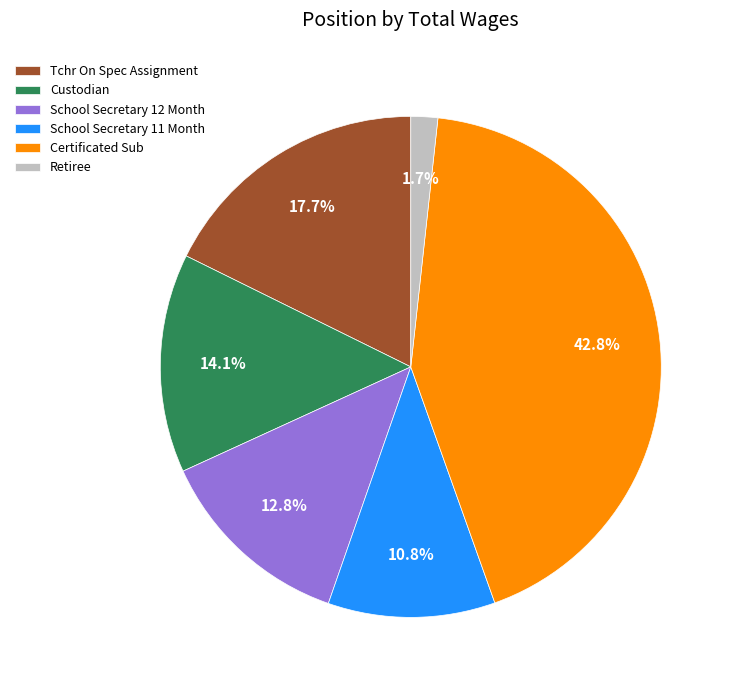

Count the number of slices in the pie.

6